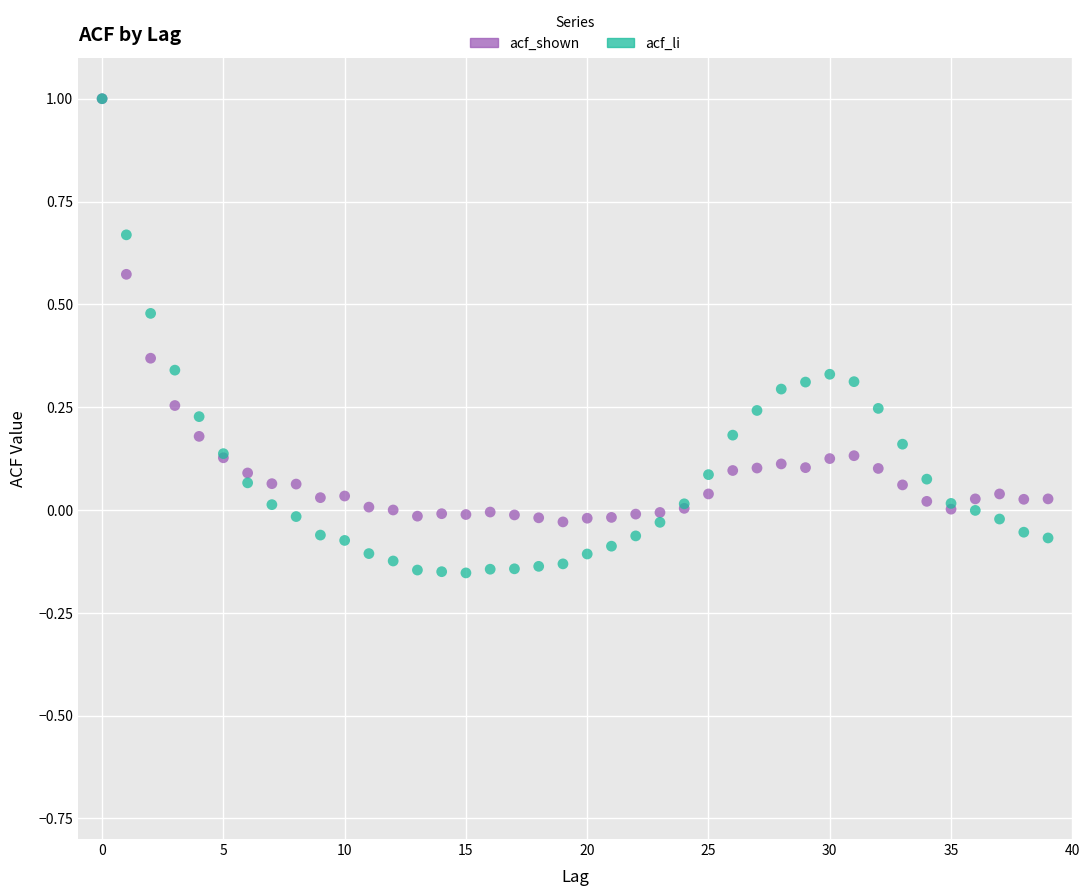

What are all the series names shown in the legend?

acf_shown, acf_li